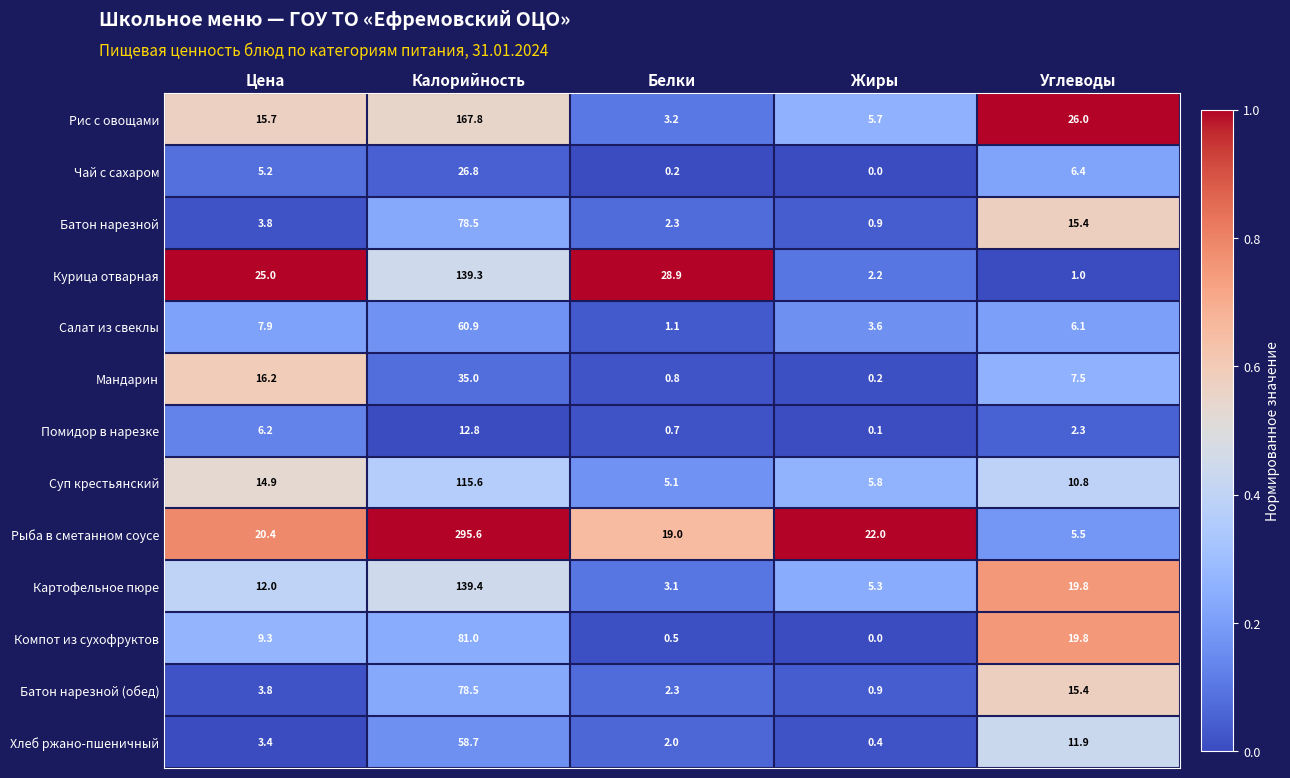

Is the value of Рыба в сметанном соусе at Цена greater than the value of Хлеб ржано-пшеничный at Калорийность?

No